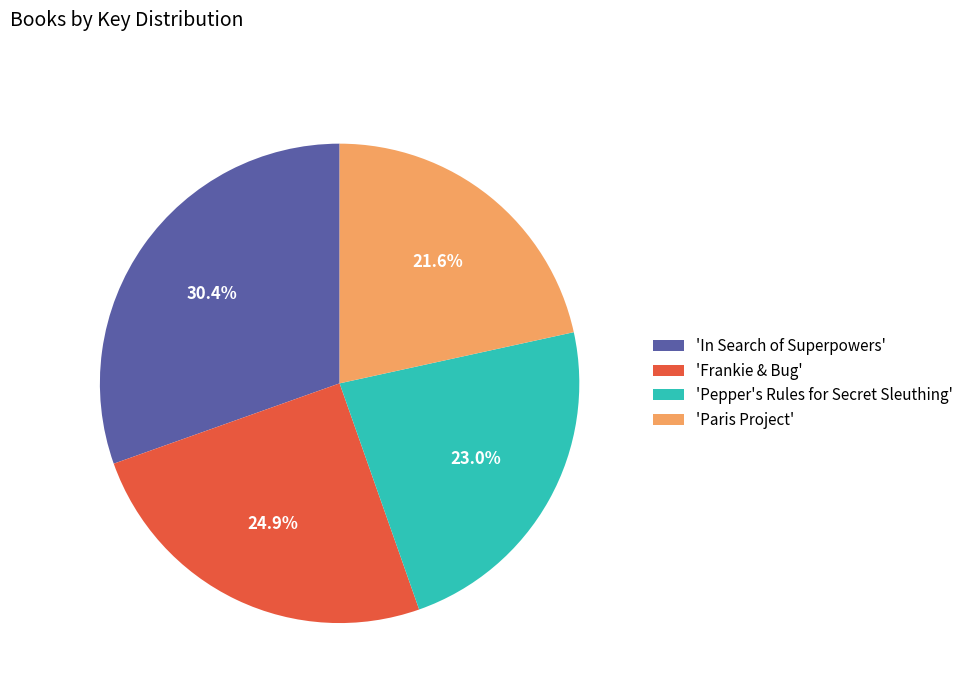

Which category has the smallest portion of the pie?

'Paris Project'